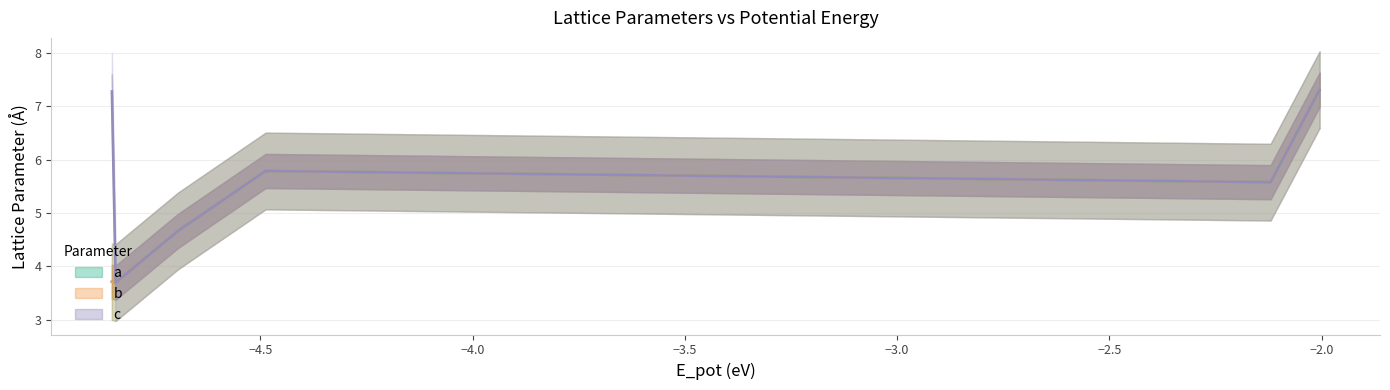

Which series has the widest spread of values?

a